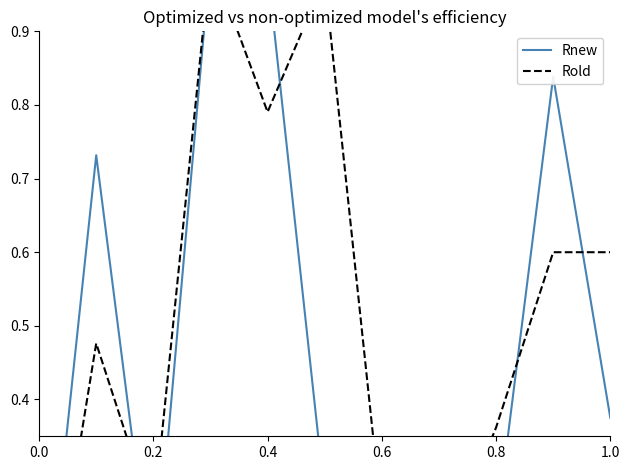

The Rnew series shows 0.1 at 1.0. True or false?

False